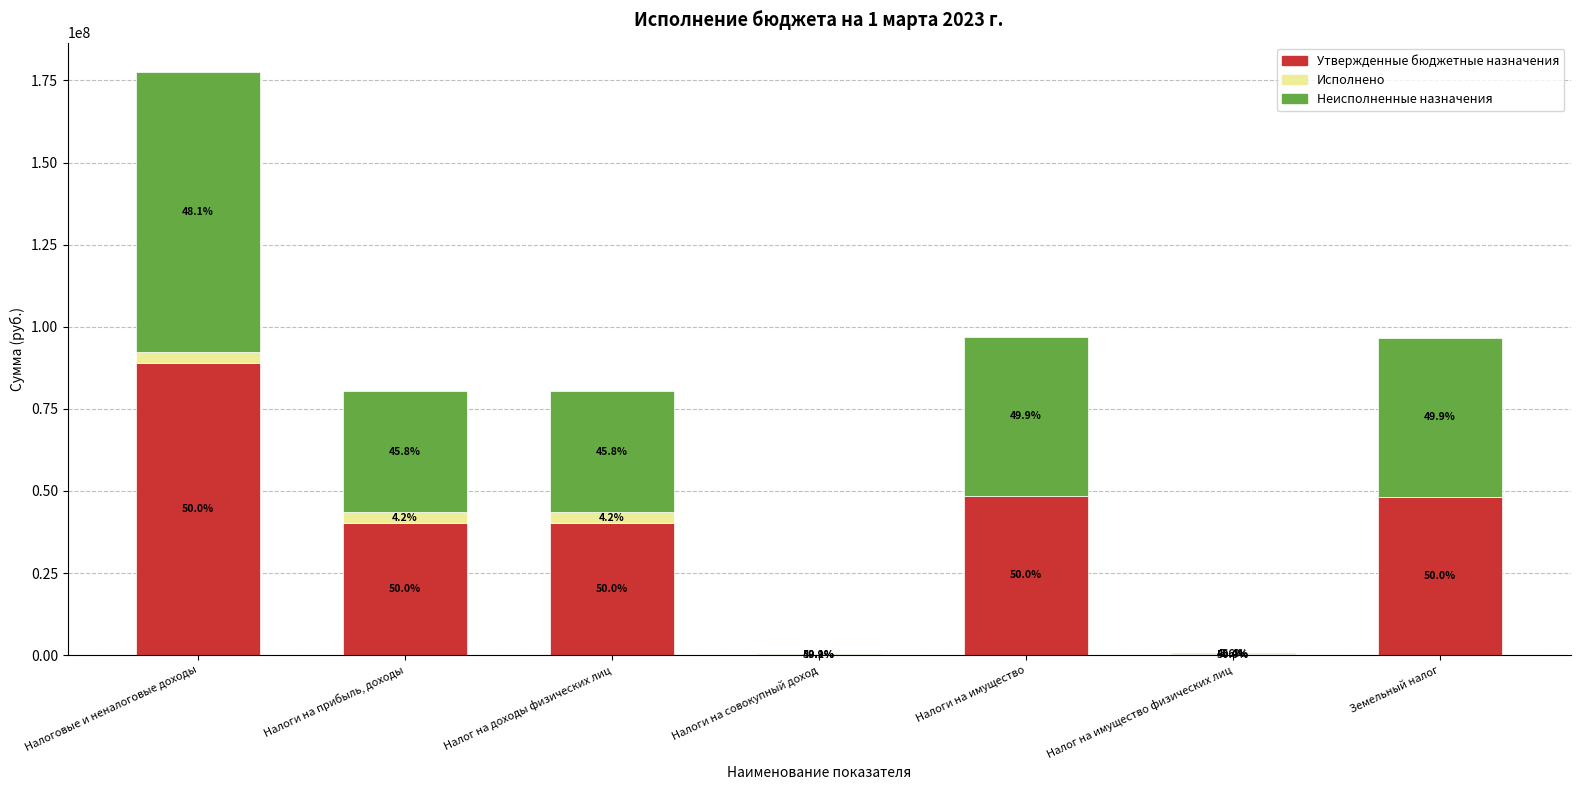

Are the bars horizontal?

No